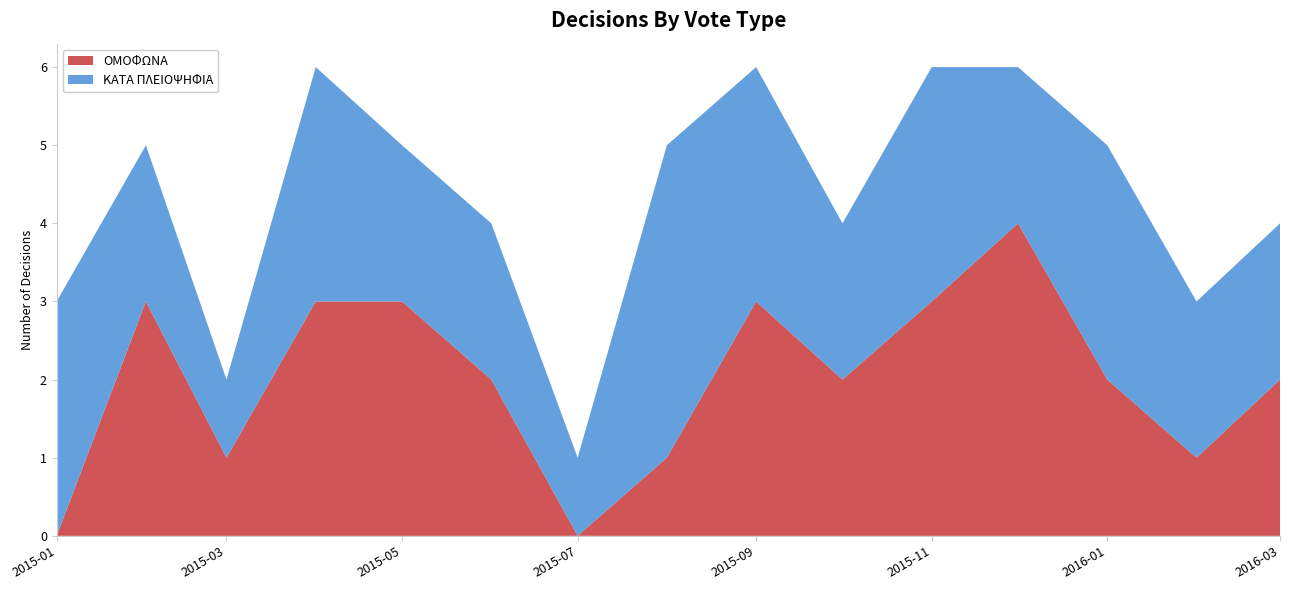

Reading left to right, extract all data points from this chart.

ΟΜΟΦΩΝΑ: 2015-01=0	2015-02=3	2015-03=1	2015-04=3	2015-05=3	2015-06=2	2015-07=0	2015-08=1	2015-09=3	2015-10=2	2015-11=3	2015-12=4	2016-01=2	2016-02=1	2016-03=2
ΚΑΤΑ ΠΛΕΙΟΨΗΦΙΑ: 2015-01=3	2015-02=2	2015-03=1	2015-04=3	2015-05=2	2015-06=2	2015-07=1	2015-08=4	2015-09=3	2015-10=2	2015-11=3	2015-12=2	2016-01=3	2016-02=2	2016-03=2